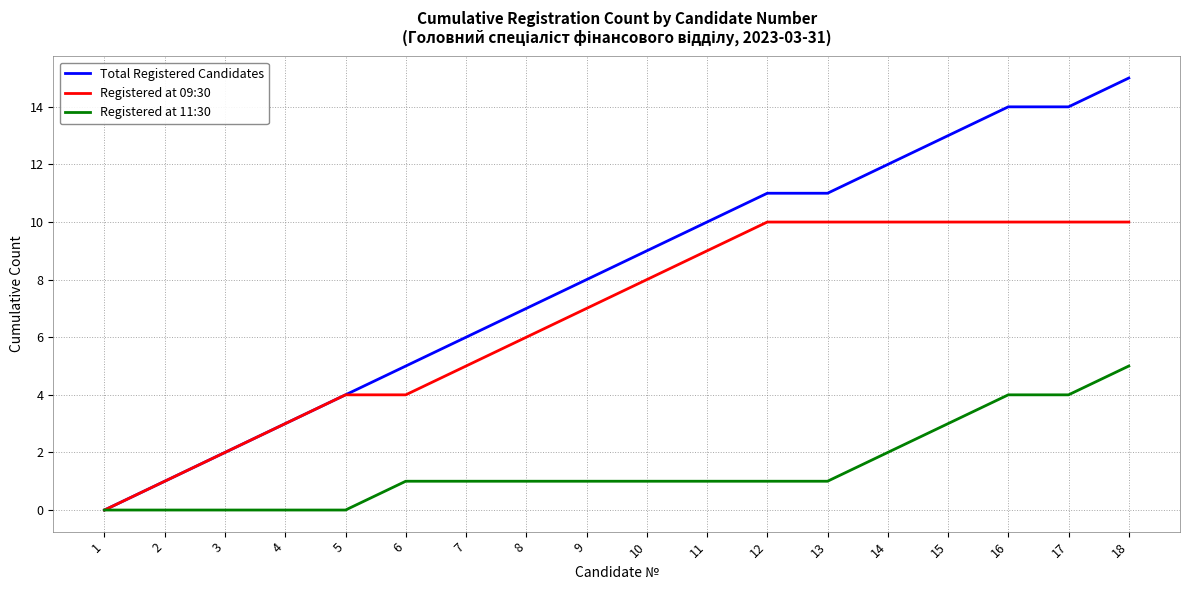

True or false: Registered at 11:30 has a value of -3 at 2.

False